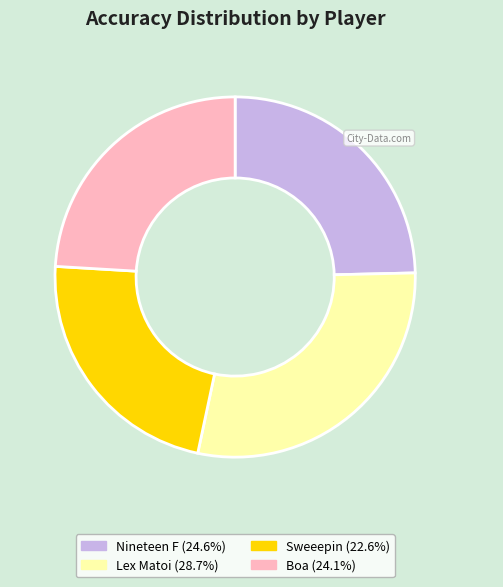

Which category has the smallest portion of the pie?

Sweeepin